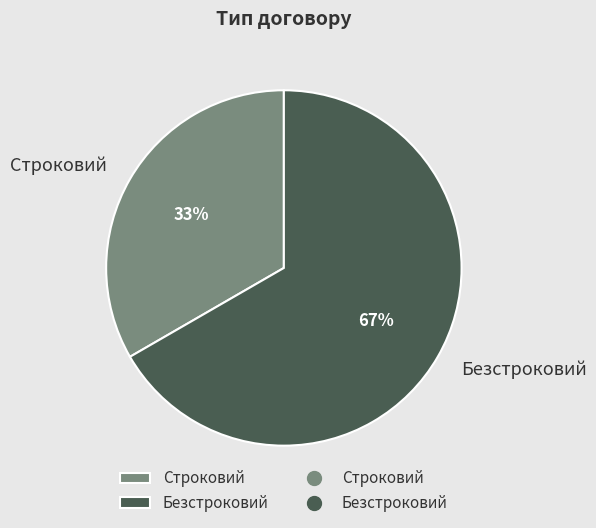

What is the largest slice in the pie chart?

Безстроковий